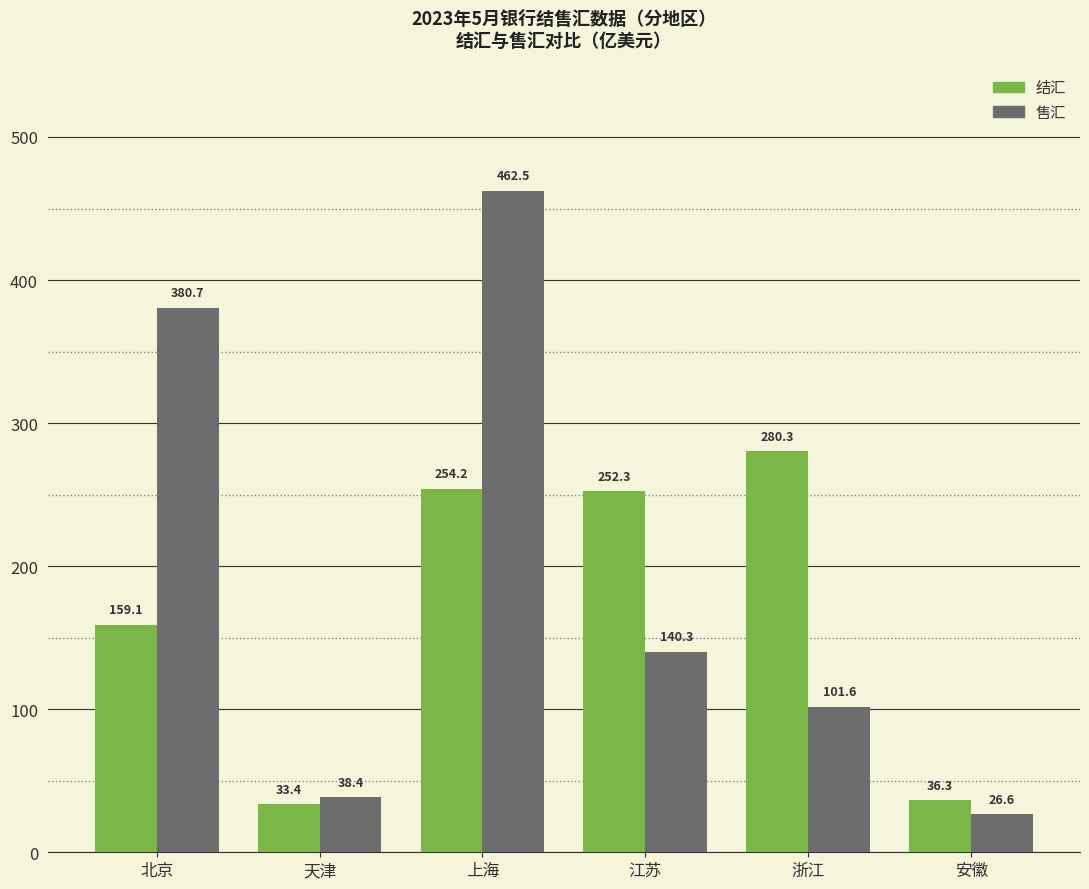

Where does the 售汇 series first go above 140?

北京